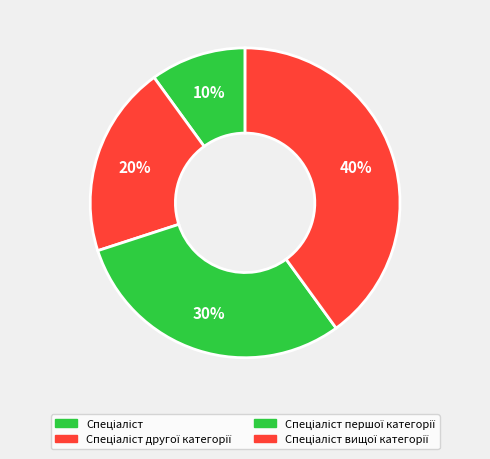

How many slices are in this pie chart?

4